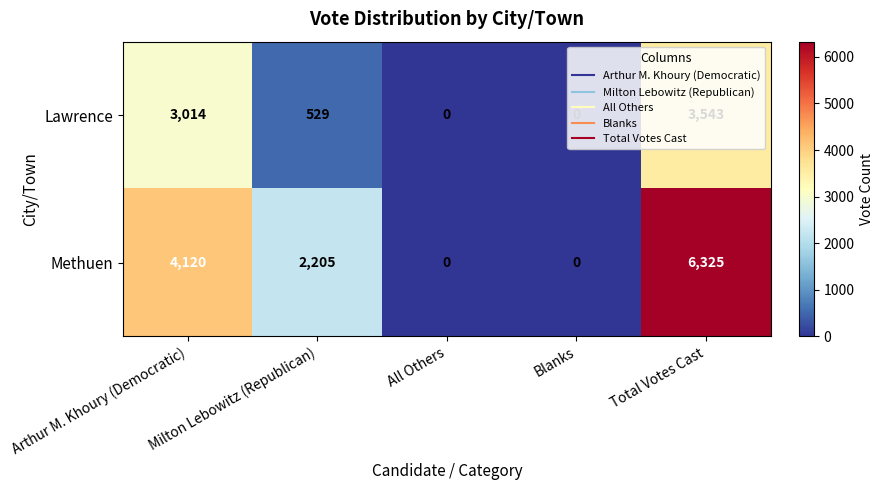

Which series changed the most between Milton Lebowitz (Republican) and Total Votes Cast?

Methuen